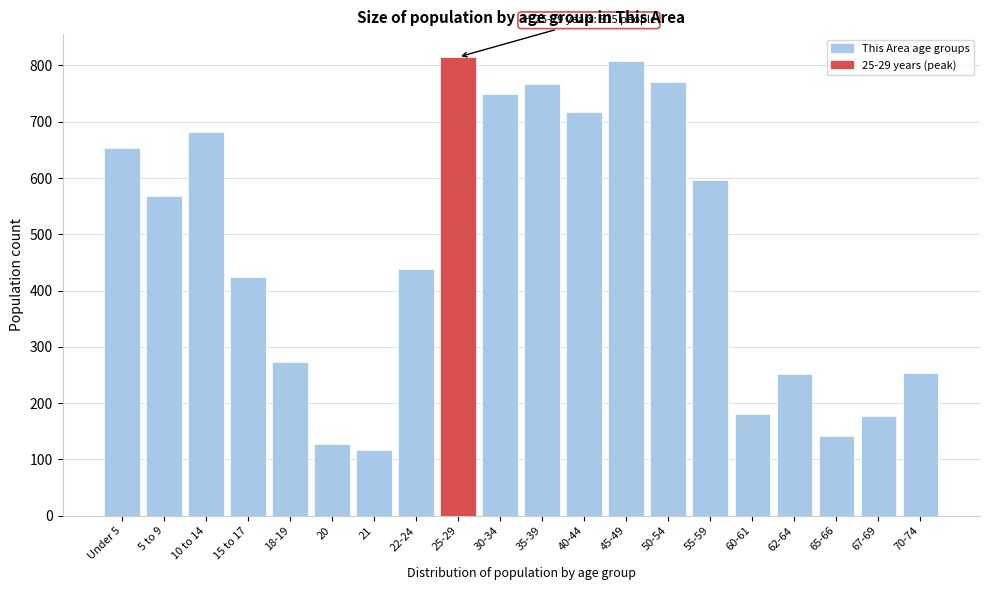

What value does the data have at 21, to the nearest 50?

100